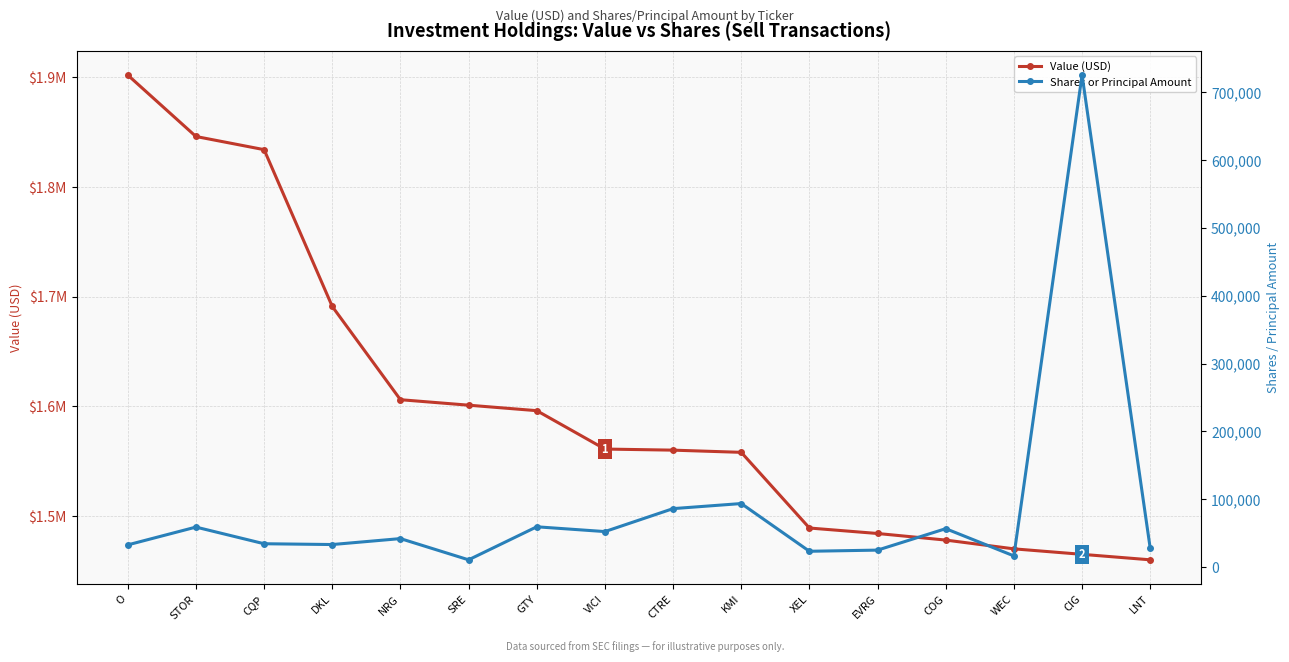

What is the difference between the Value (USD) values at NRG and LNT?

146000